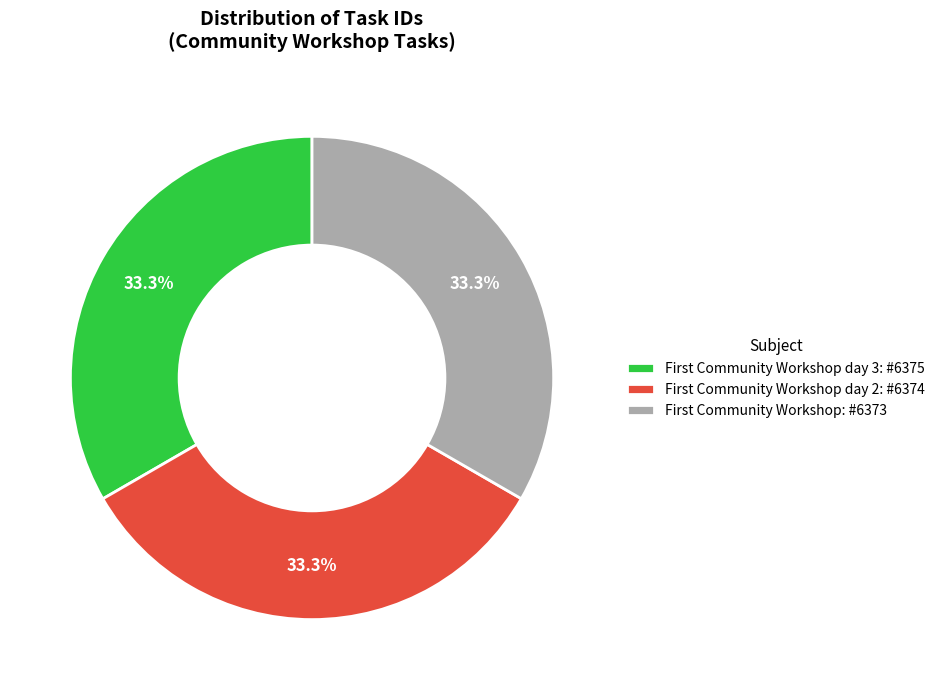

Is there a majority slice in this chart?

No